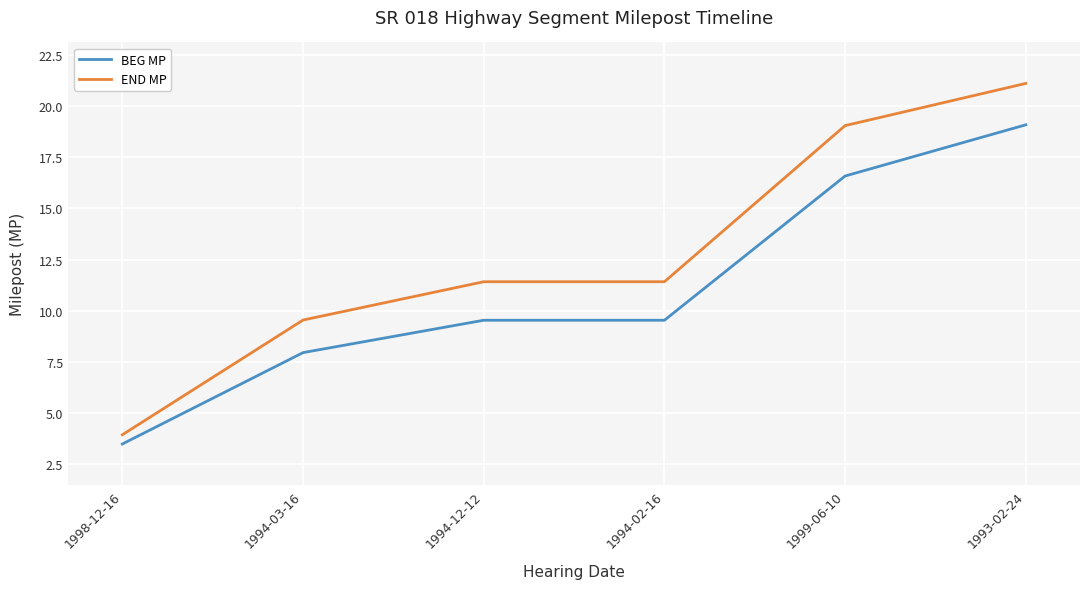

What is the total value across all series at 1994-03-16?

17.5